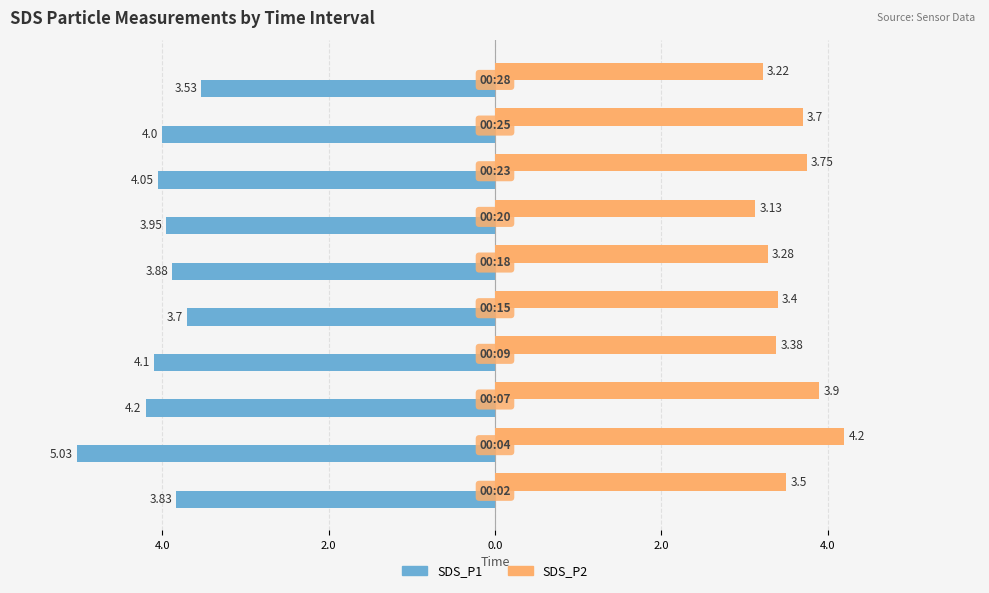

What is the value of the SDS_P2 bar at the 2nd from the left?

4.2